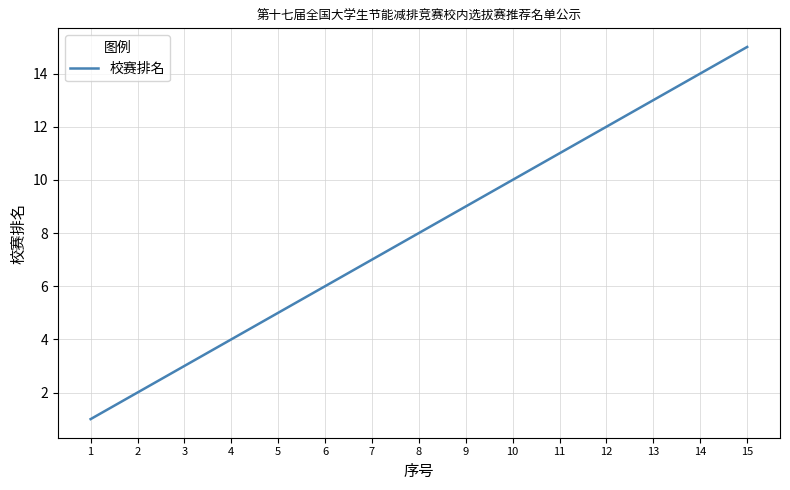

Where is the data nearest to the value 8?

8